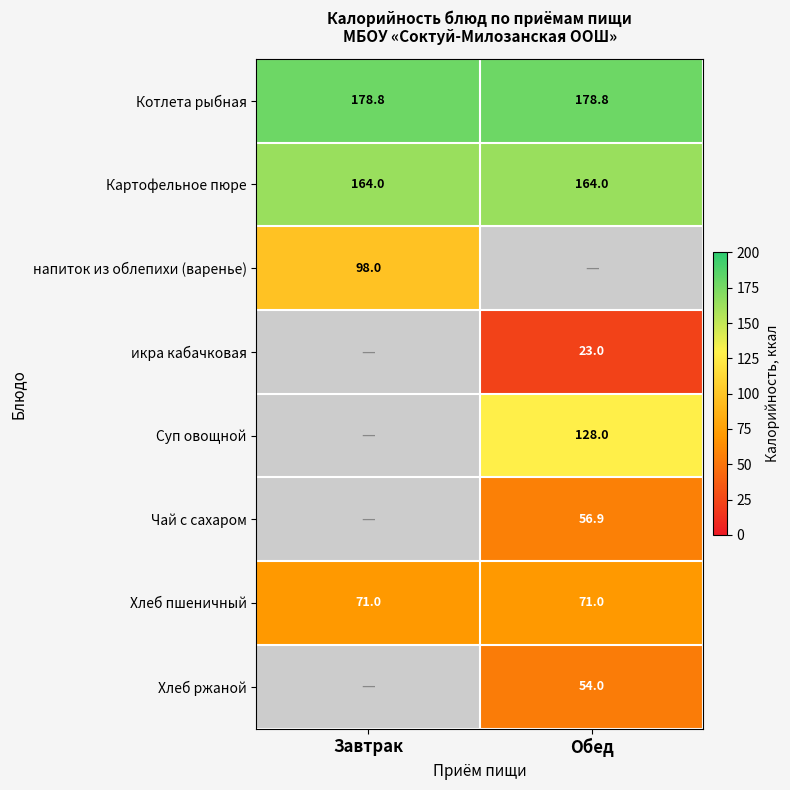

Which has a higher value, Завтрак or Обед?

Завтрак